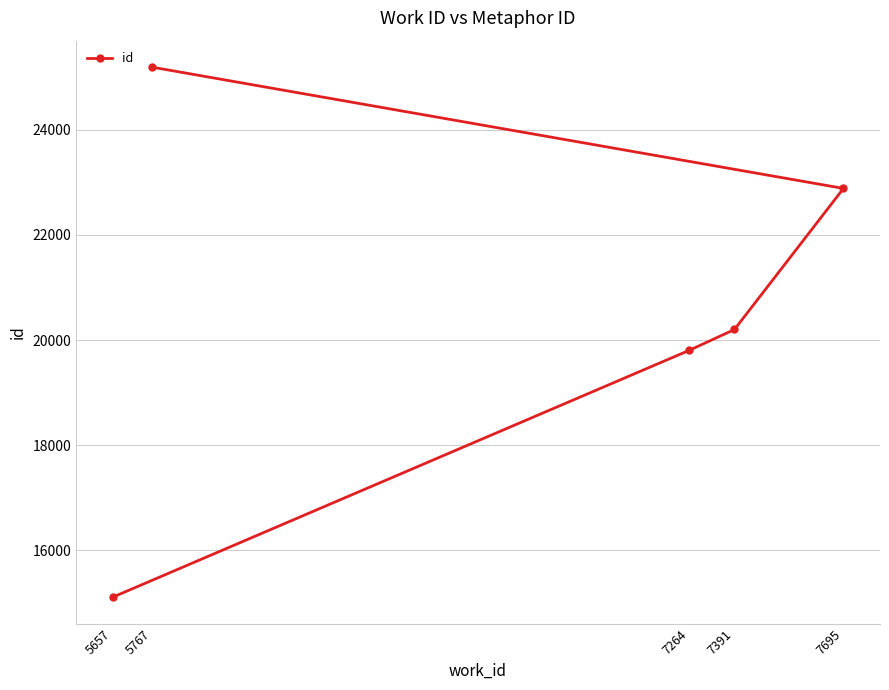

What is the sum of all values?

103187